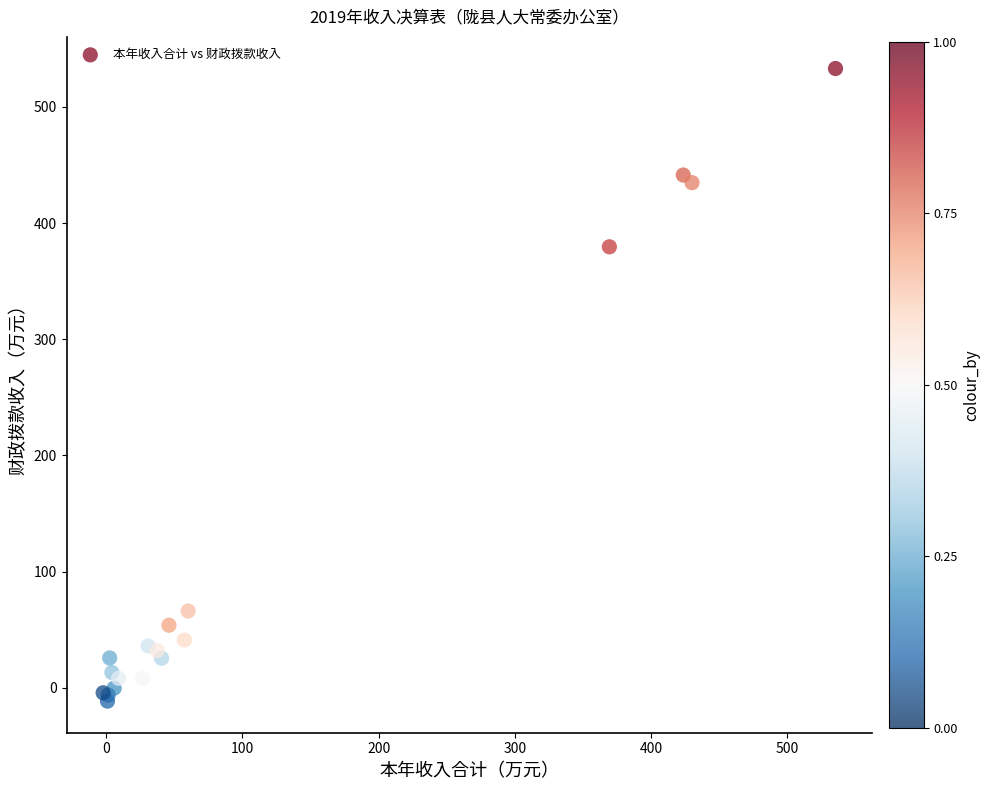

What Y value in the scatter plot is closest to 260?

379.6